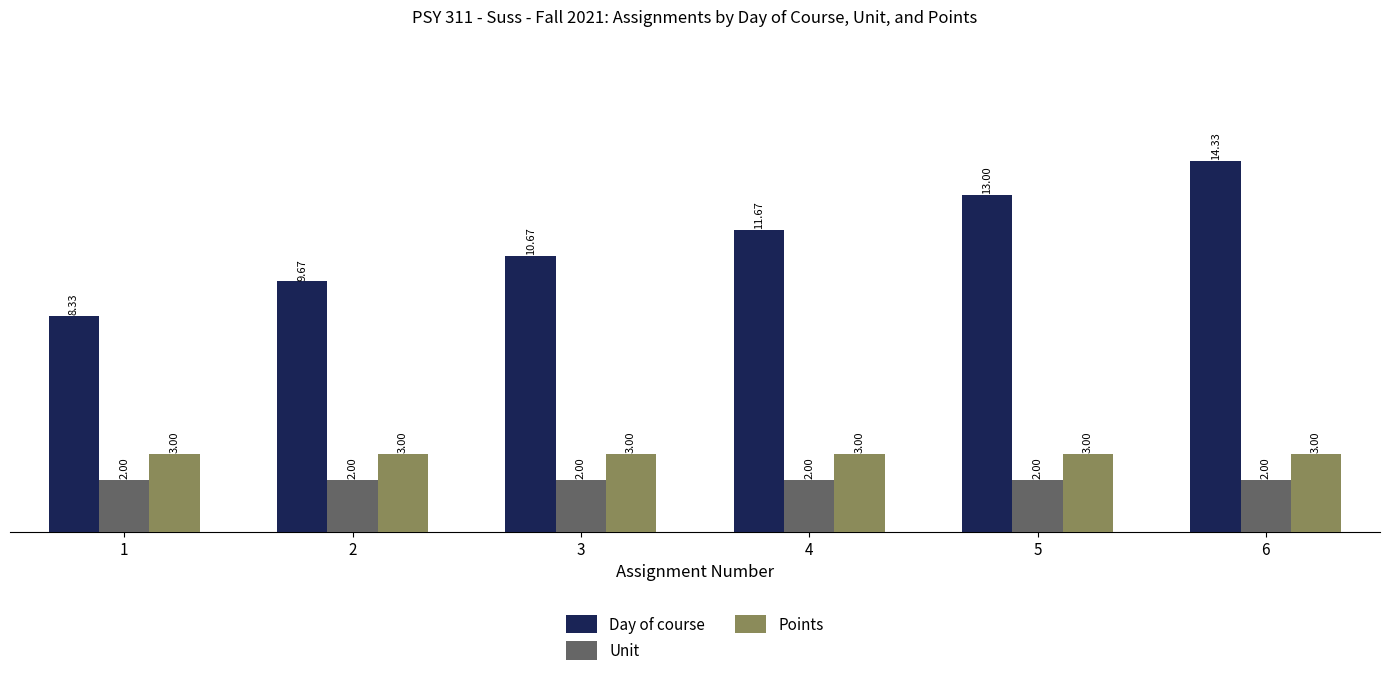

List the series in order of their peak value, lowest first.

Unit, Points, Day of course